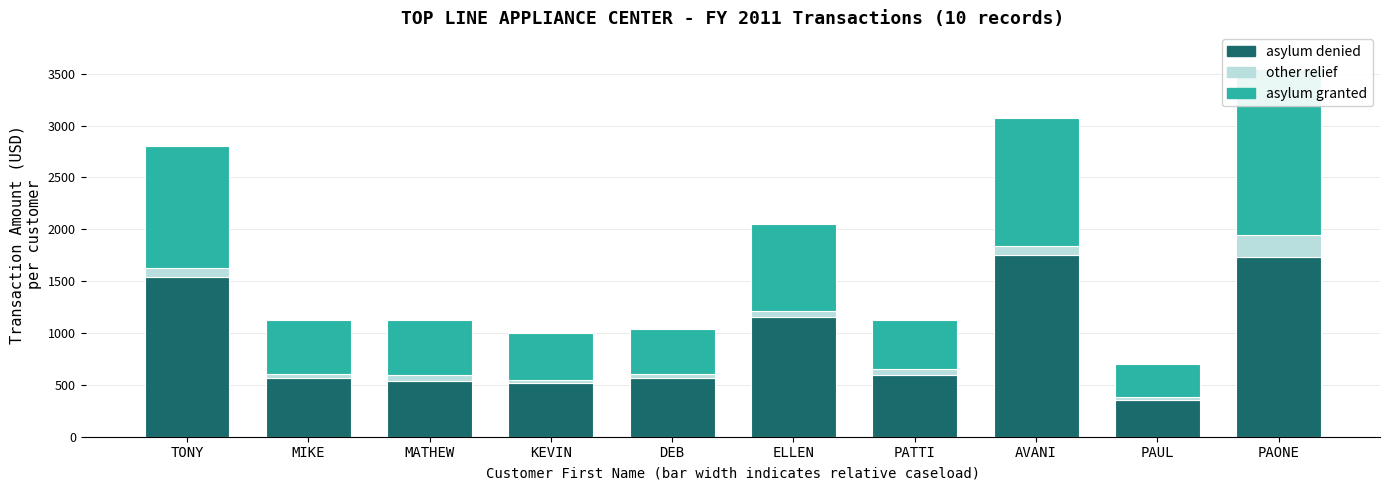

How many data points in other relief are above 56?

6